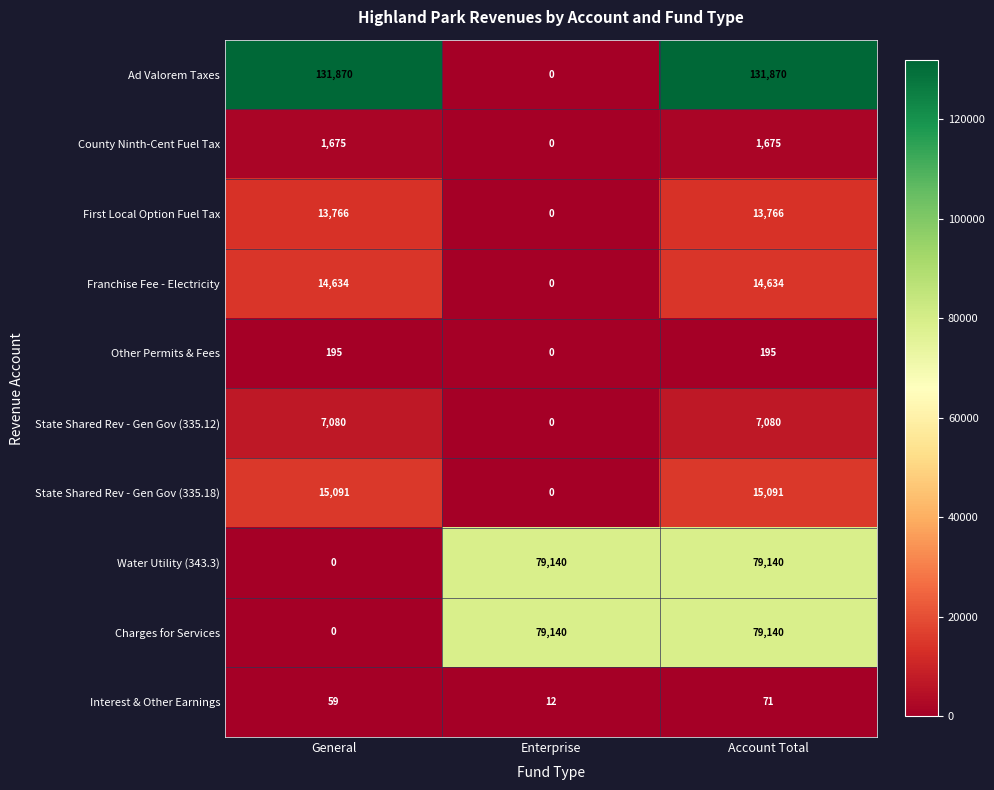

Reading left to right, list all the values displayed in this chart.

Ad Valorem Taxes: 131870	0	131870
County Ninth-Cent Fuel Tax: 1675	0	1675
First Local Option Fuel Tax: 13766	0	13766
Franchise Fee - Electricity: 14634	0	14634
Other Permits & Fees: 195	0	195
State Shared Rev - Gen Gov (335.12): 7080	0	7080
State Shared Rev - Gen Gov (335.18): 15091	0	15091
Water Utility (343.3): 0	79140	79140
Charges for Services: 0	79140	79140
Interest & Other Earnings: 59	12	71